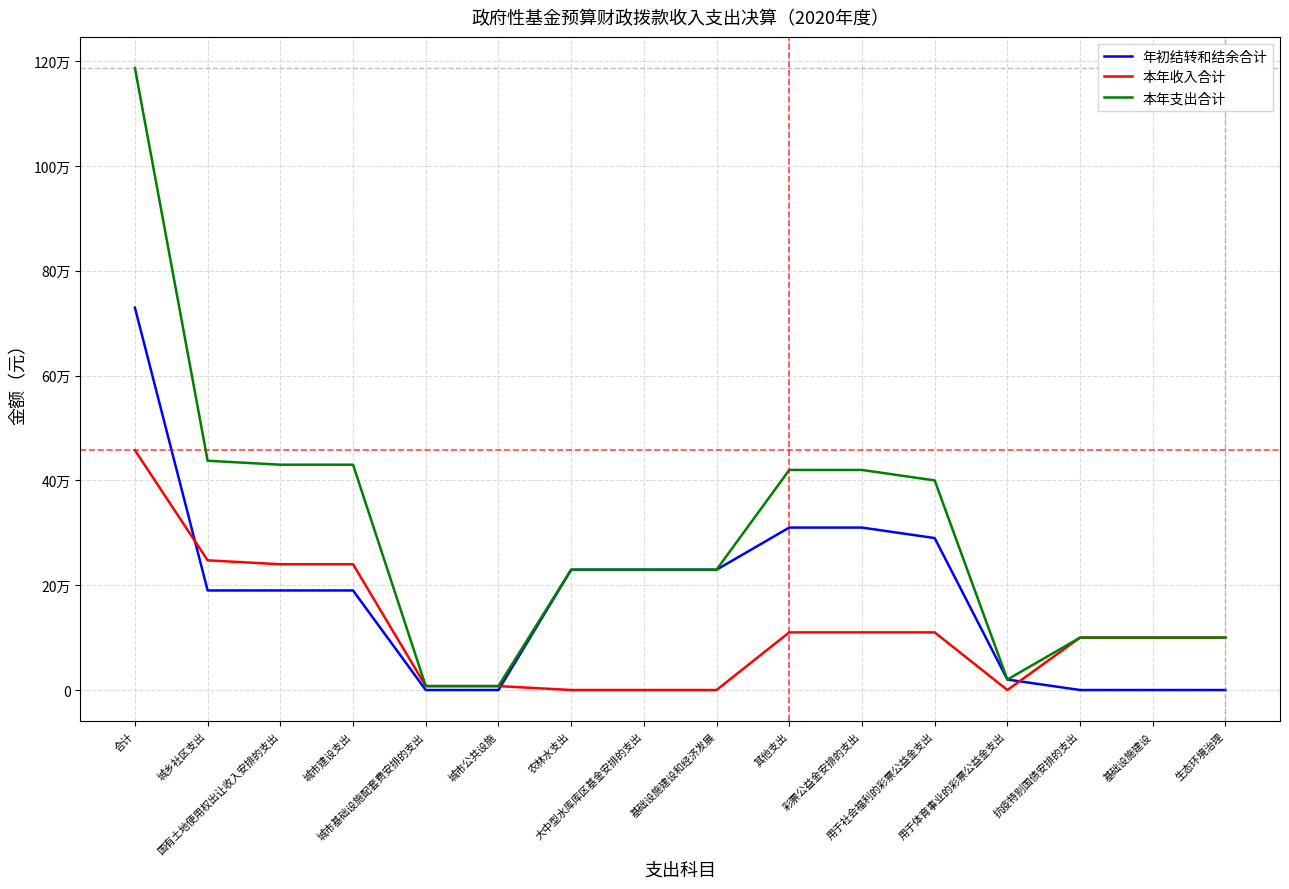

Which label corresponds to the largest value in the chart?

合计